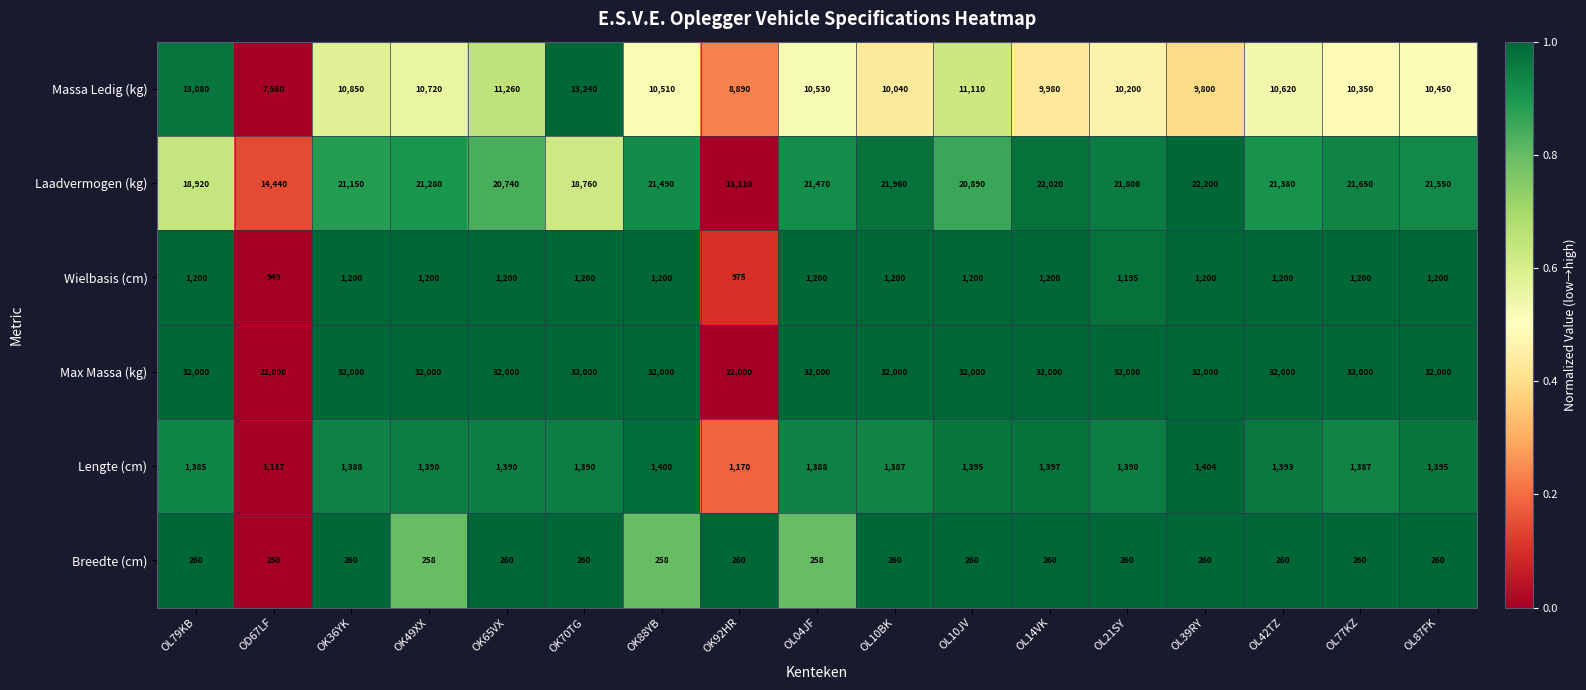

Rank the series at OK65VX from lowest to highest value.

Breedte (cm), Wielbasis (cm), Lengte (cm), Massa Ledig (kg), Laadvermogen (kg), Max Massa (kg)